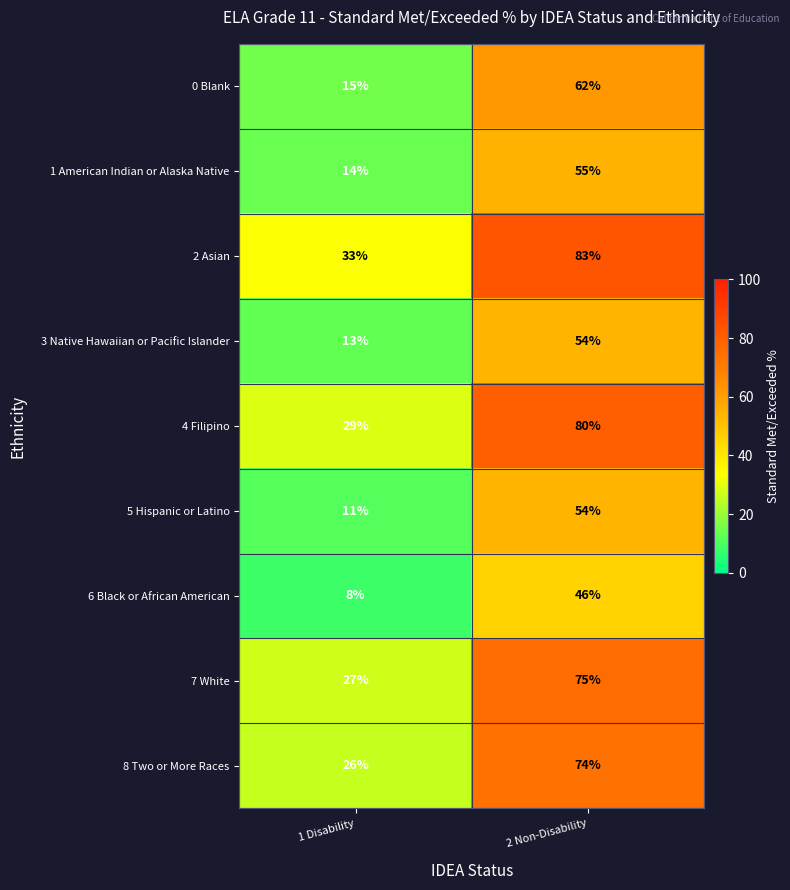

Which label corresponds to the smallest value in the chart?

1 Disability